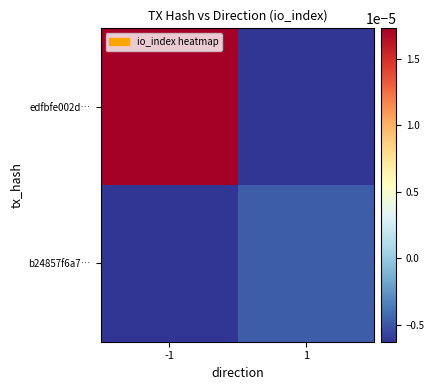

Which category has the highest value across all series?

-1